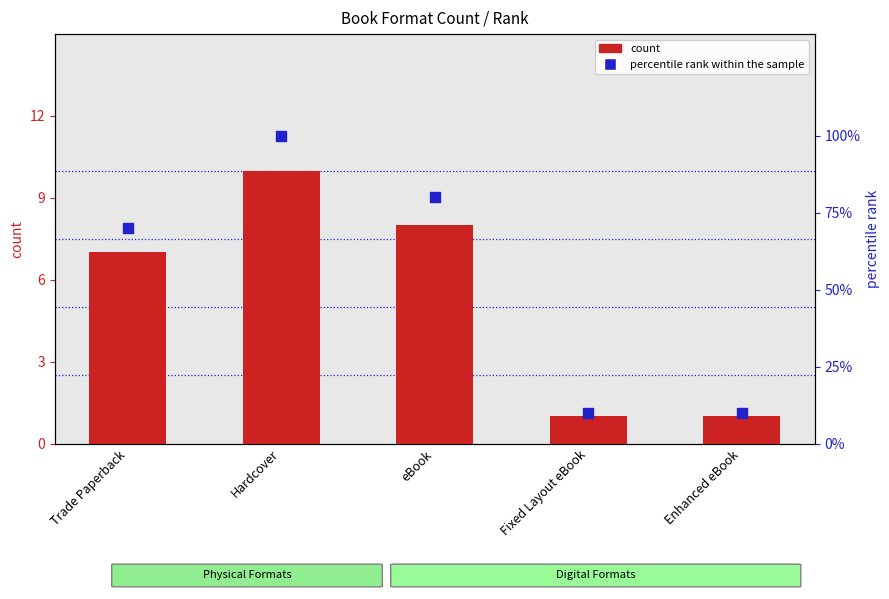

Which series contains the lowest Y value?

count